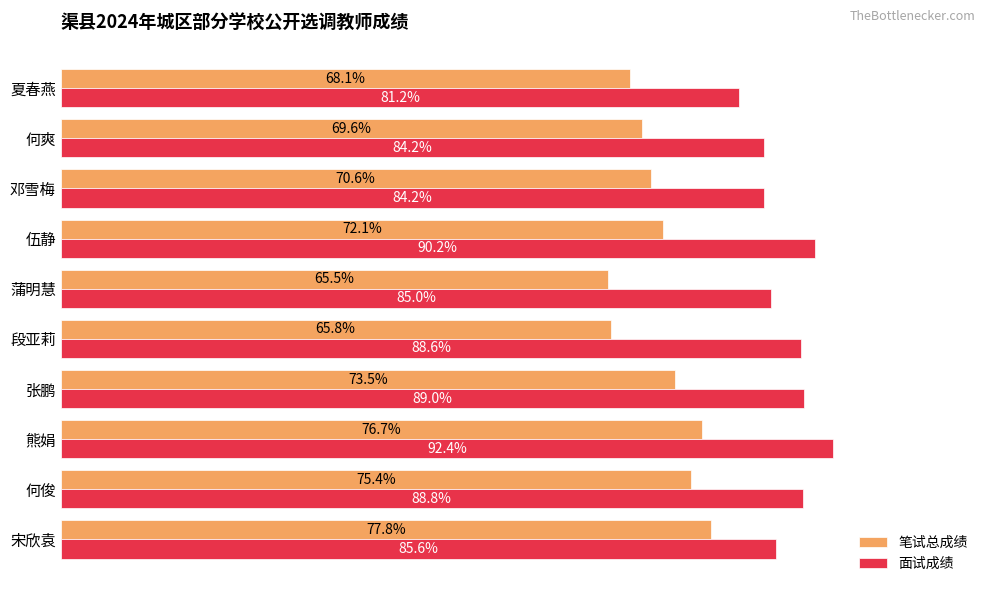

Is the value of 面试成绩 at 段亚莉 greater than the value of 笔试总成绩 at 段亚莉?

Yes